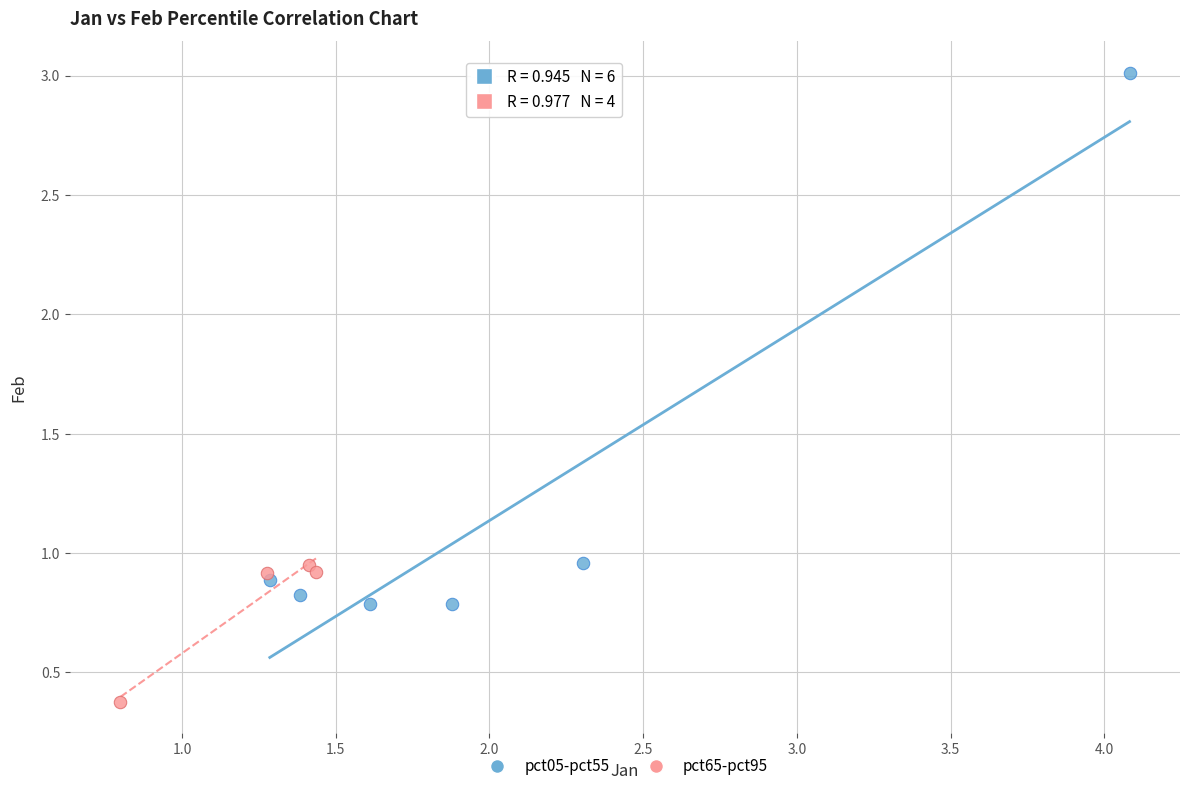

What are all the series names shown in the legend?

pct05-pct55, pct65-pct95